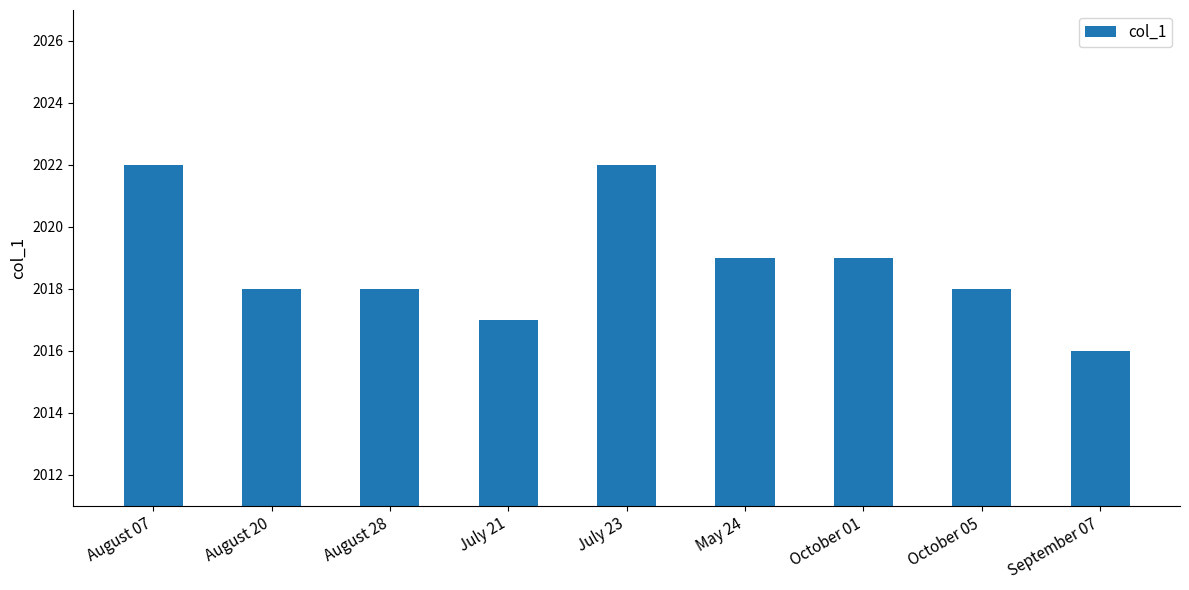

Where does the data first go above 2018?

August 07